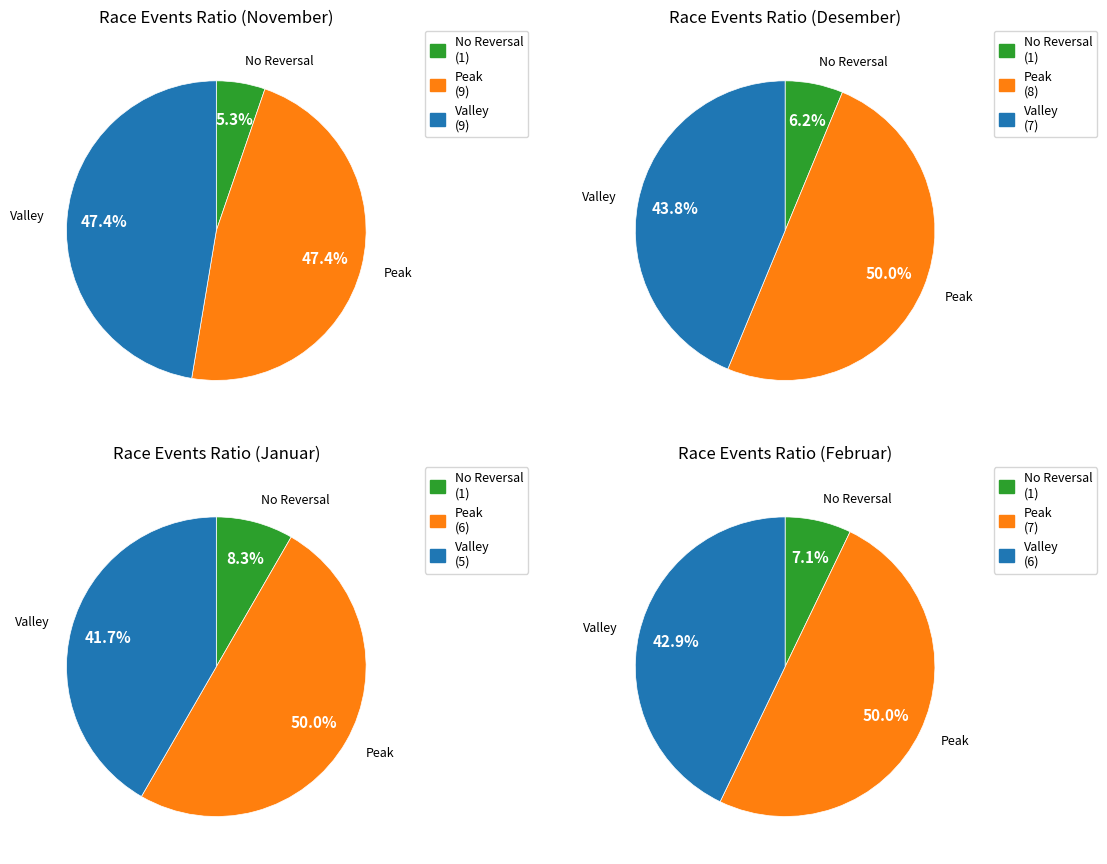

Is there any slice that represents more than half of the pie?

No